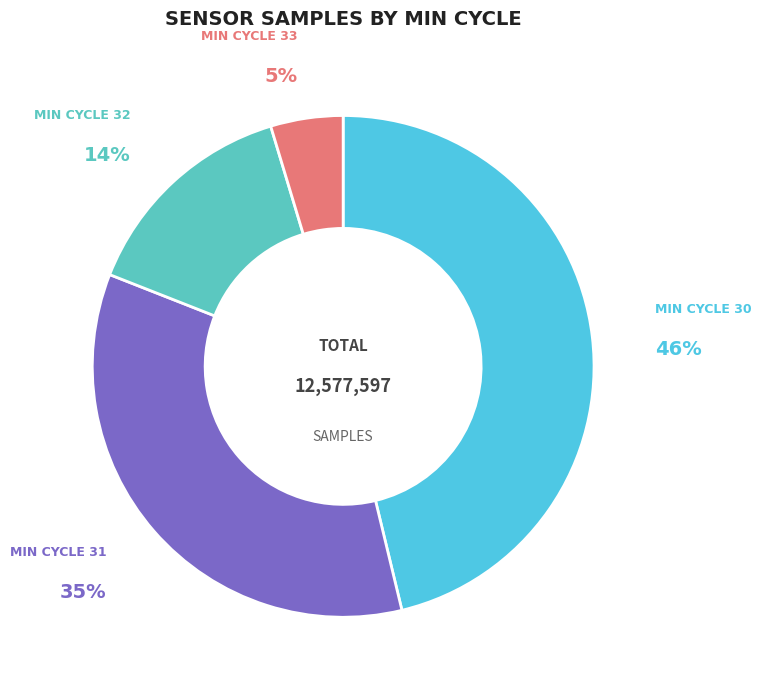

To the nearest percent, what is the average slice percentage?

25%